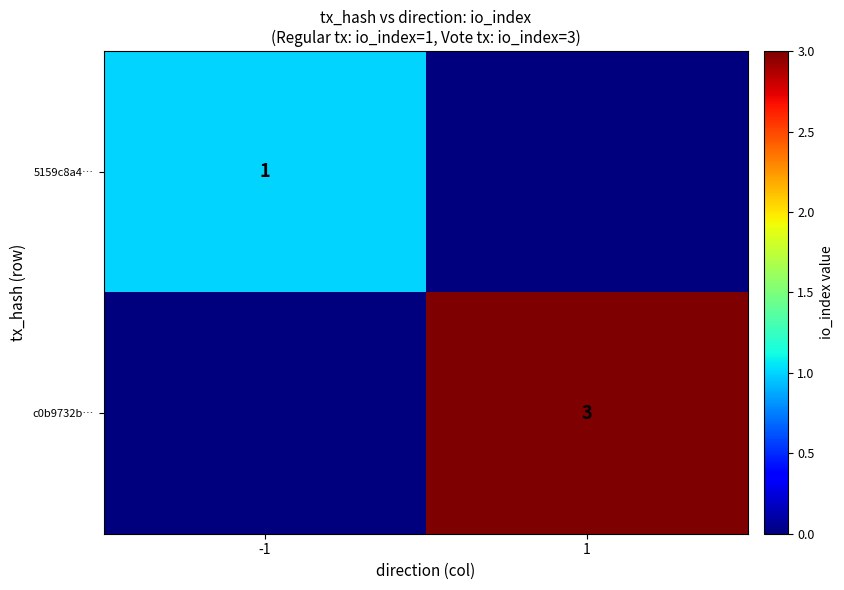

Is the value of 5159c8a4… at -1 greater than the value of c0b9732b… at 1?

No